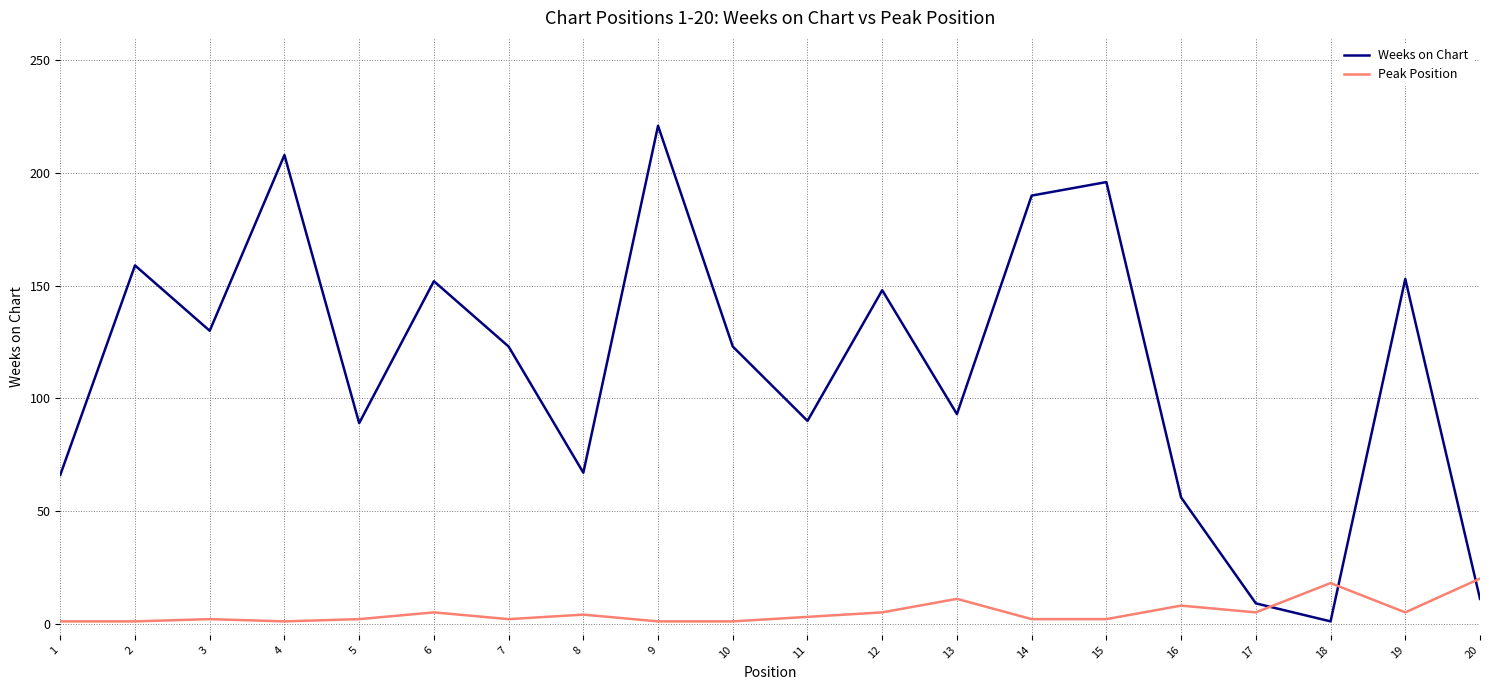

How many series are shown in this chart?

2